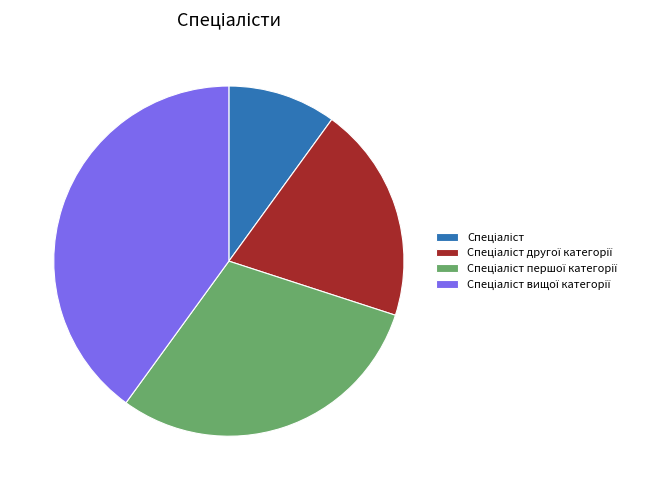

Does any single category account for the majority?

No